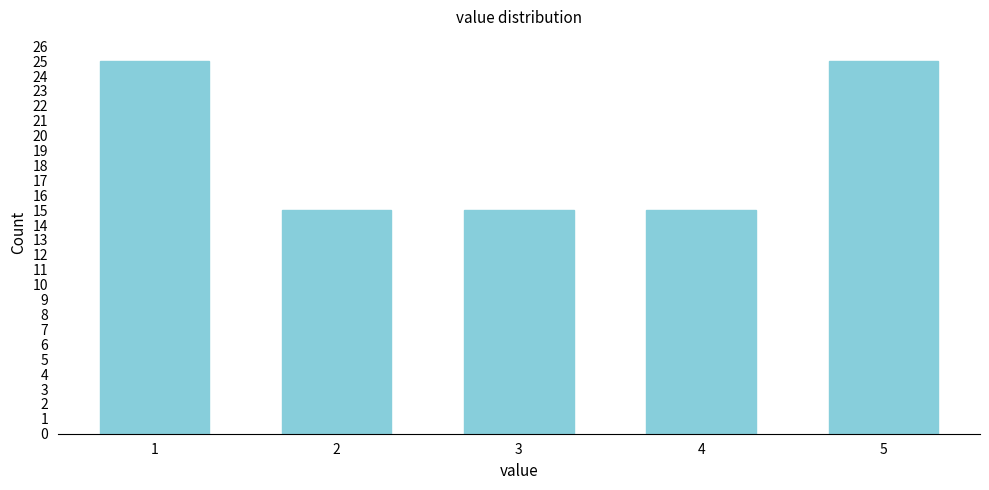

Reading right to left, transcribe all the data shown in this chart.

25	15	15	15	25